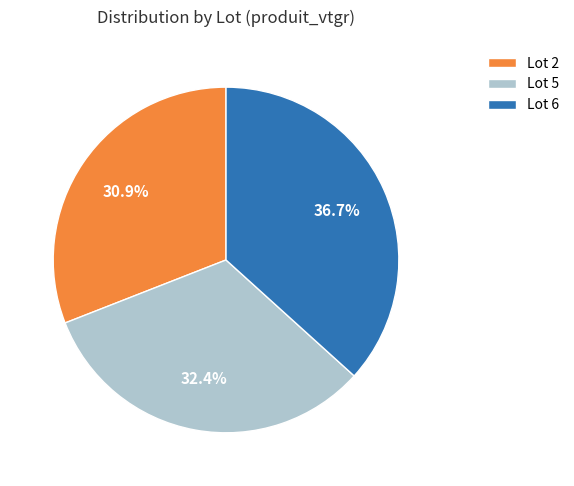

To the nearest percent, what is the difference between the Lot 2 and Lot 6 slice percentages?

6%